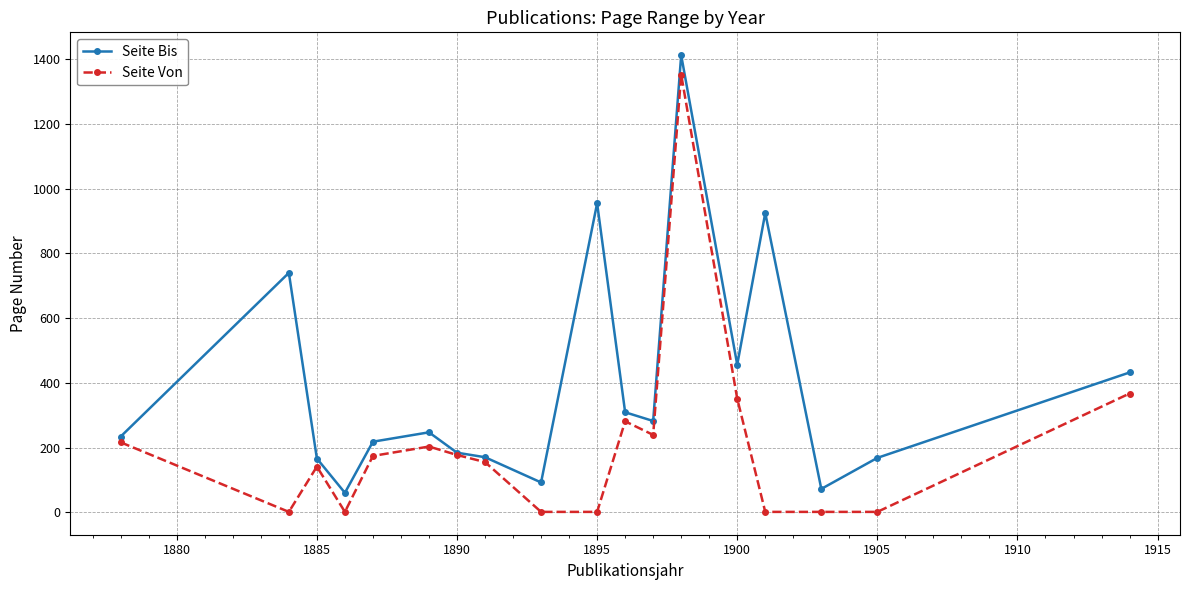

What is the greatest value displayed?

1413